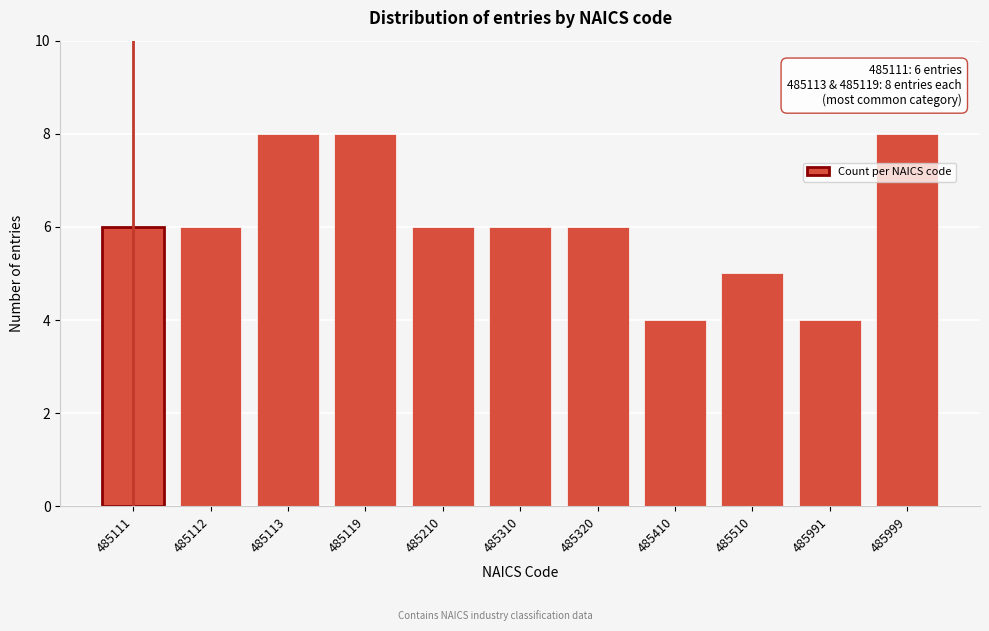

Reading left to right, transcribe all the data shown in this chart.

6	6	8	8	6	6	6	4	5	4	8